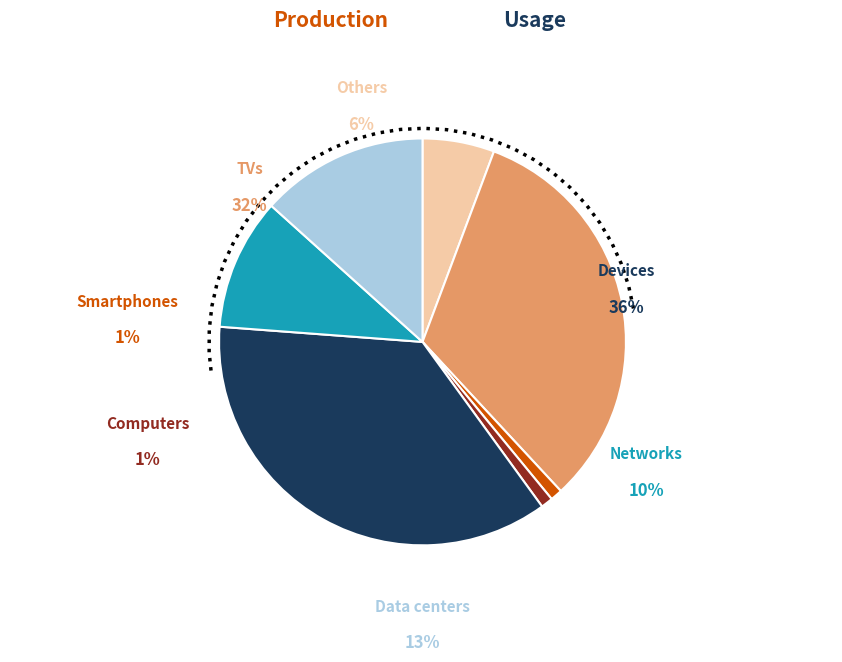

How many slices are in this pie chart?

7